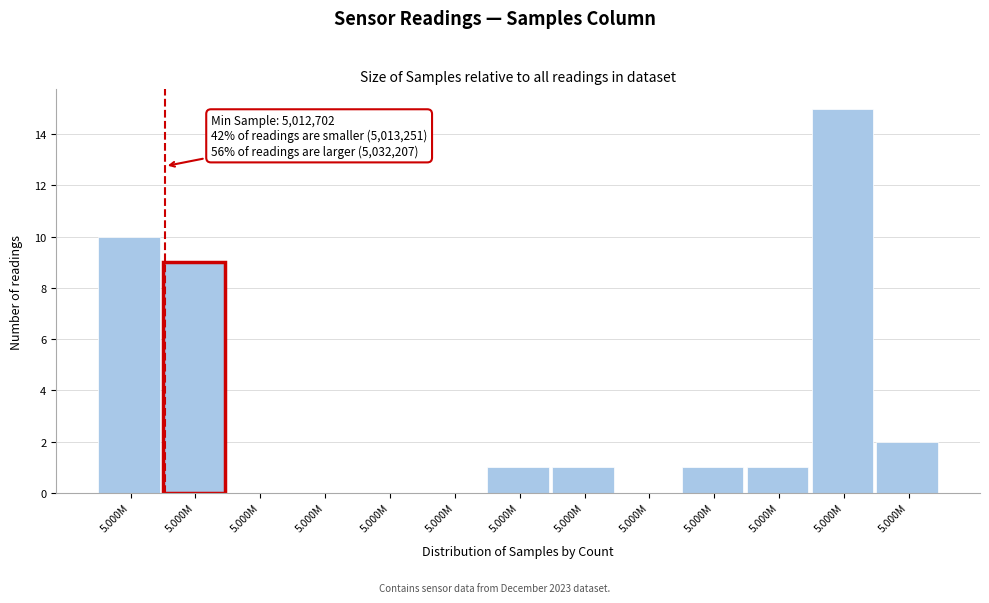

Count the number of data series in this chart.

1